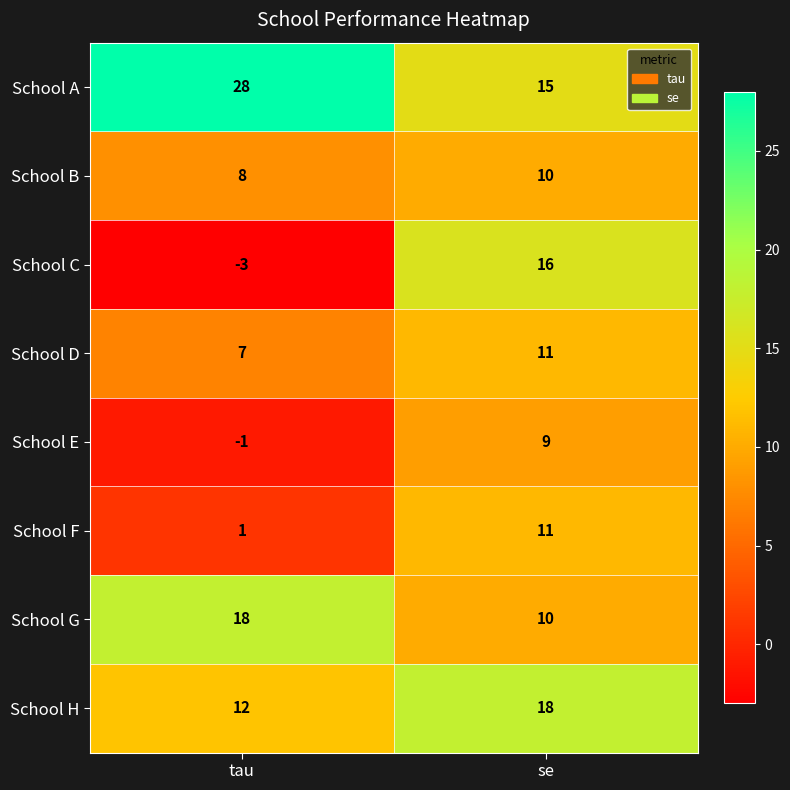

What is the smallest value displayed?

-3